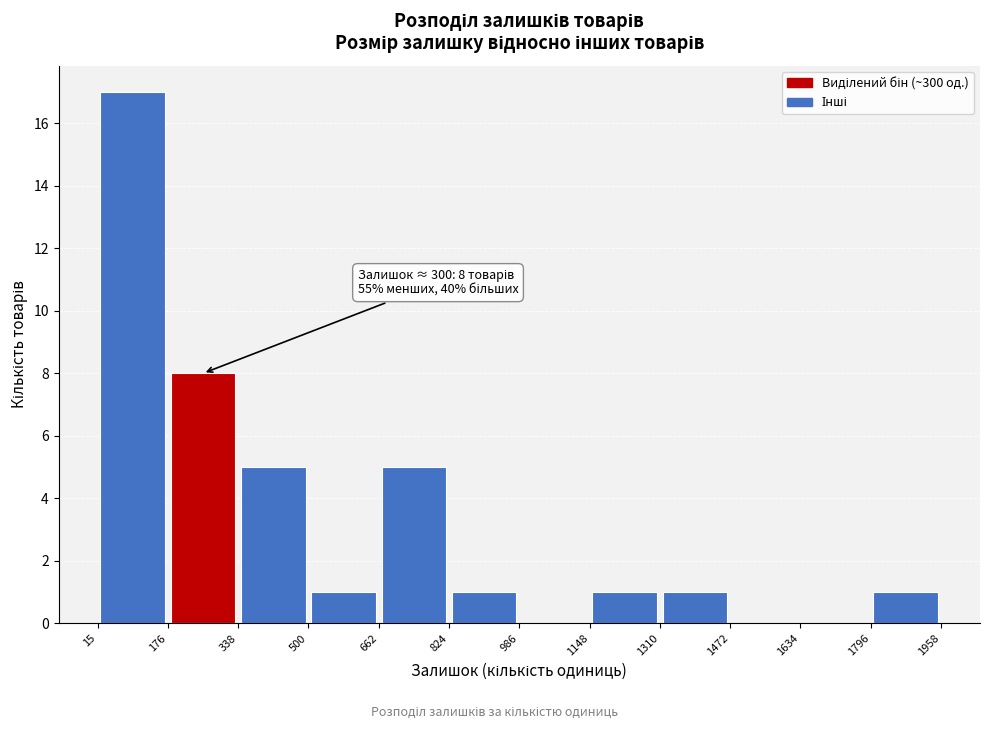

Over which range of the x-axis is the bar tallest?

15 to 176